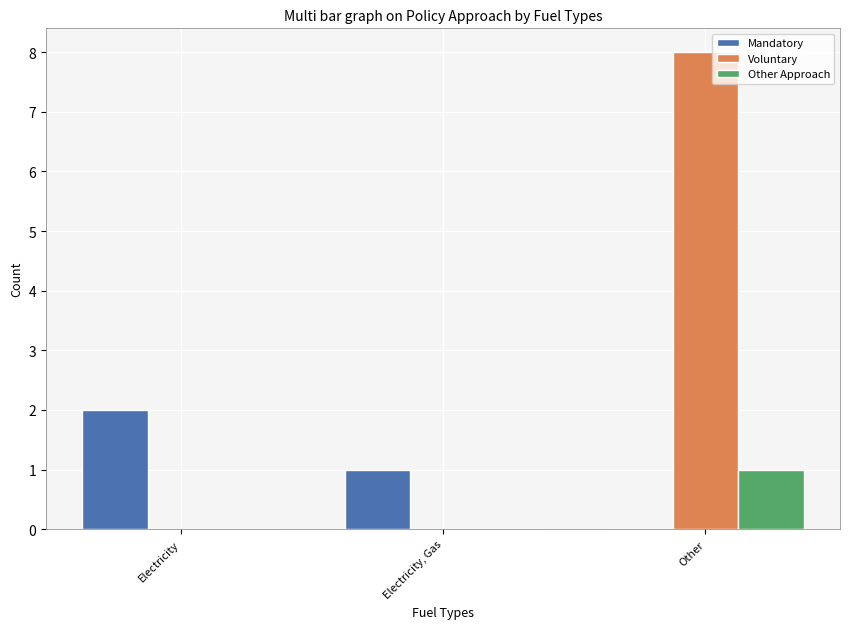

Which series changed the most between Electricity and Electricity, Gas?

Mandatory